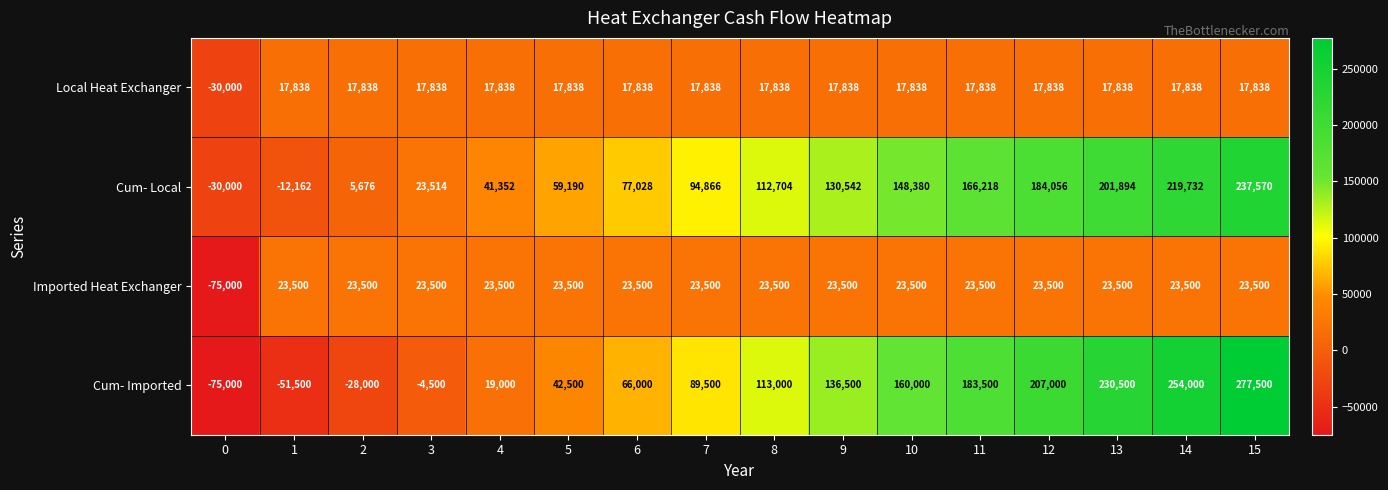

What is the sum of all Local Heat Exchanger values?

237570